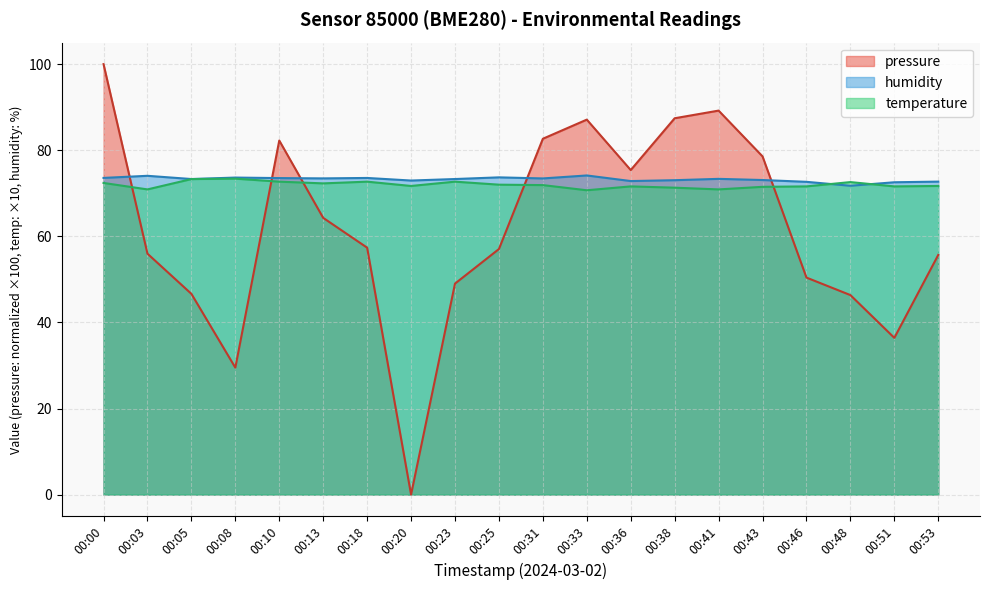

Which series has the widest spread of values?

pressure